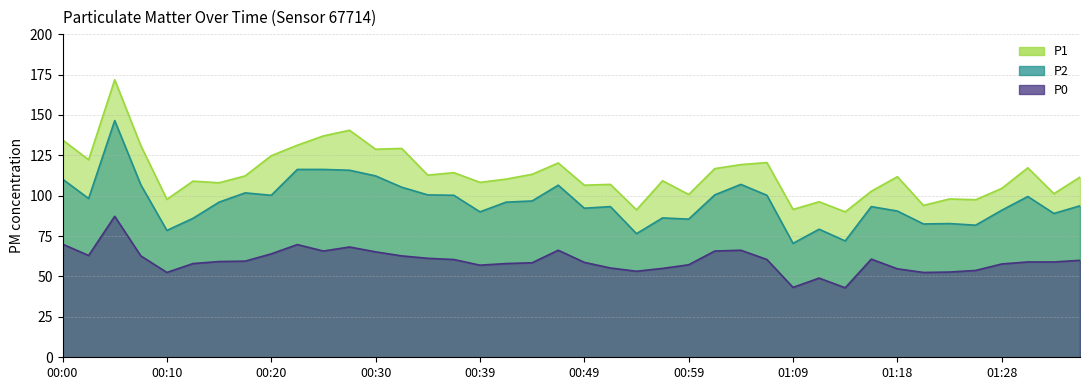

What is the difference between the highest and lowest values at 01:11?

47.2